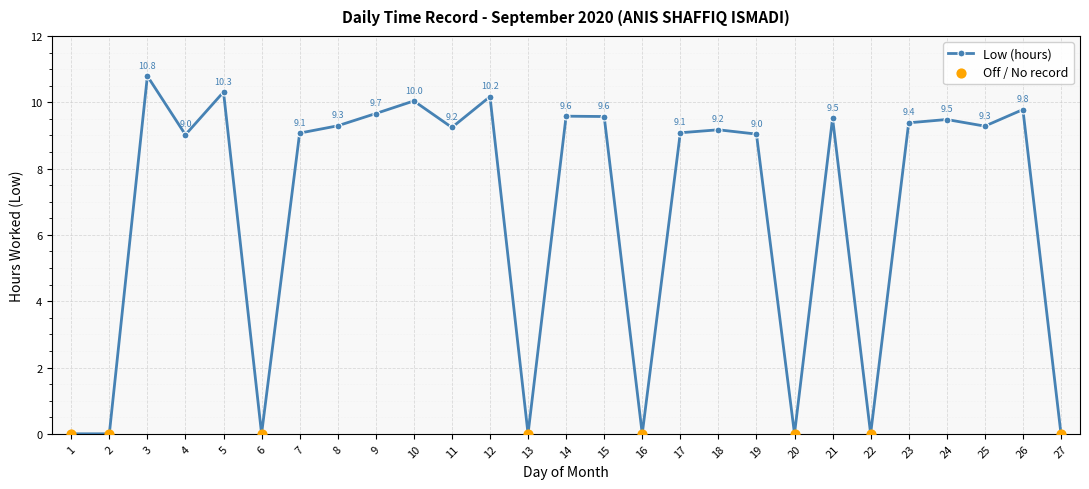

What is the change in value from 13 to 18?

+9.2